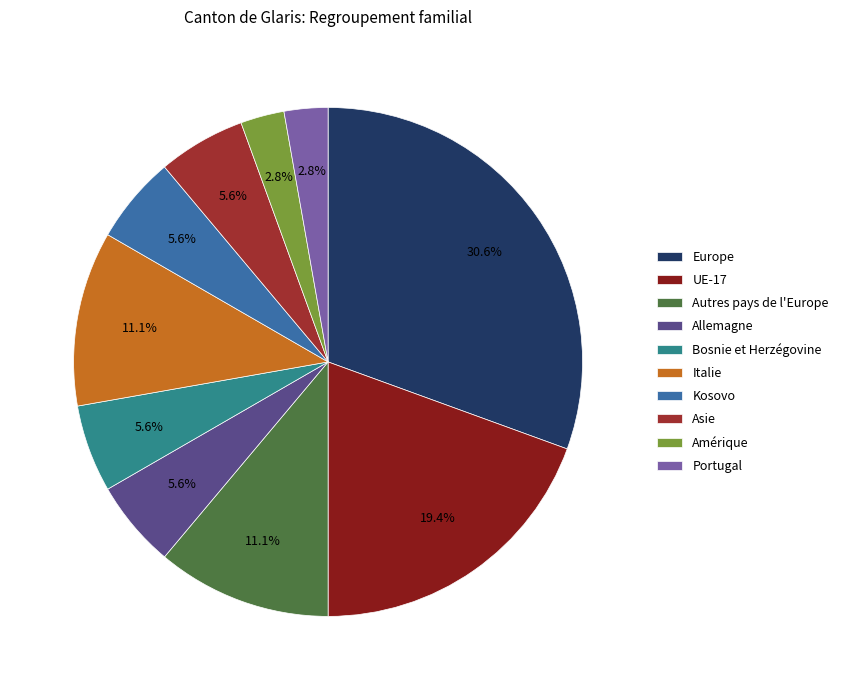

How many slices are in this pie chart?

10